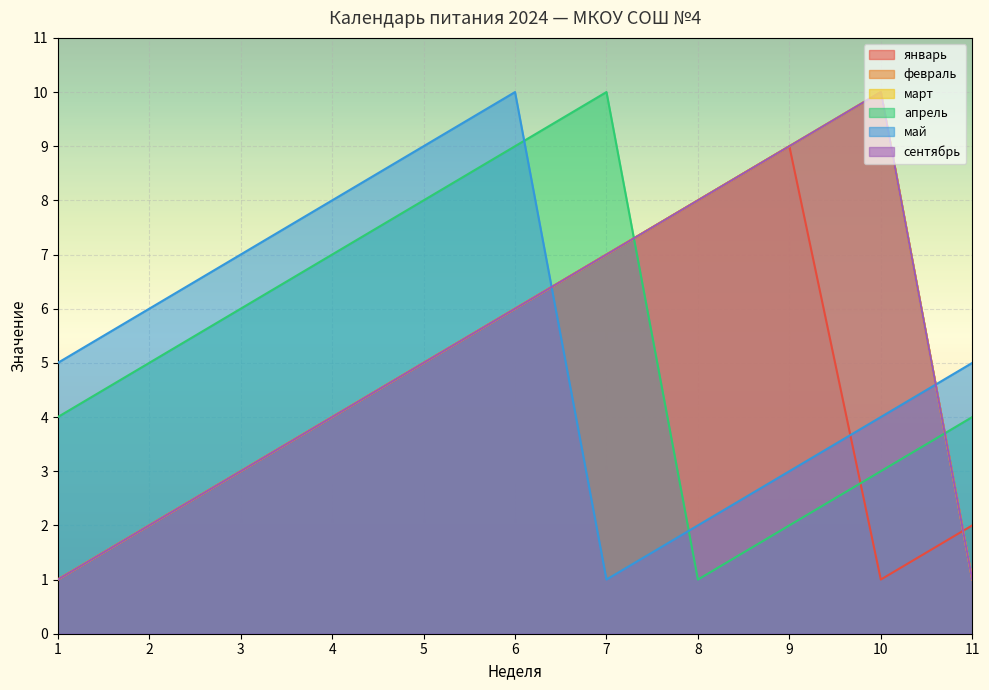

The value of февраль at 1 is 1. True or false?

False